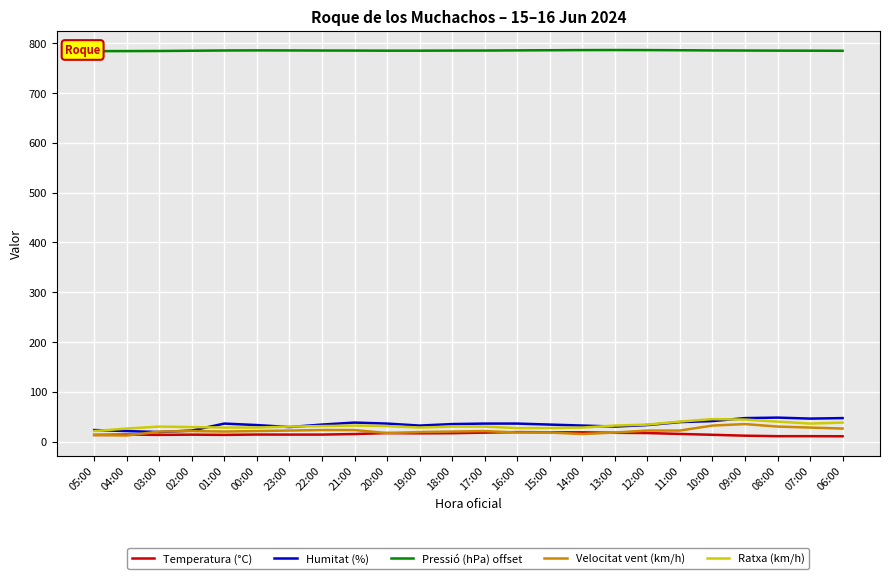

True or false: Pressió (hPa) offset has more than 2 interior local peaks.

False